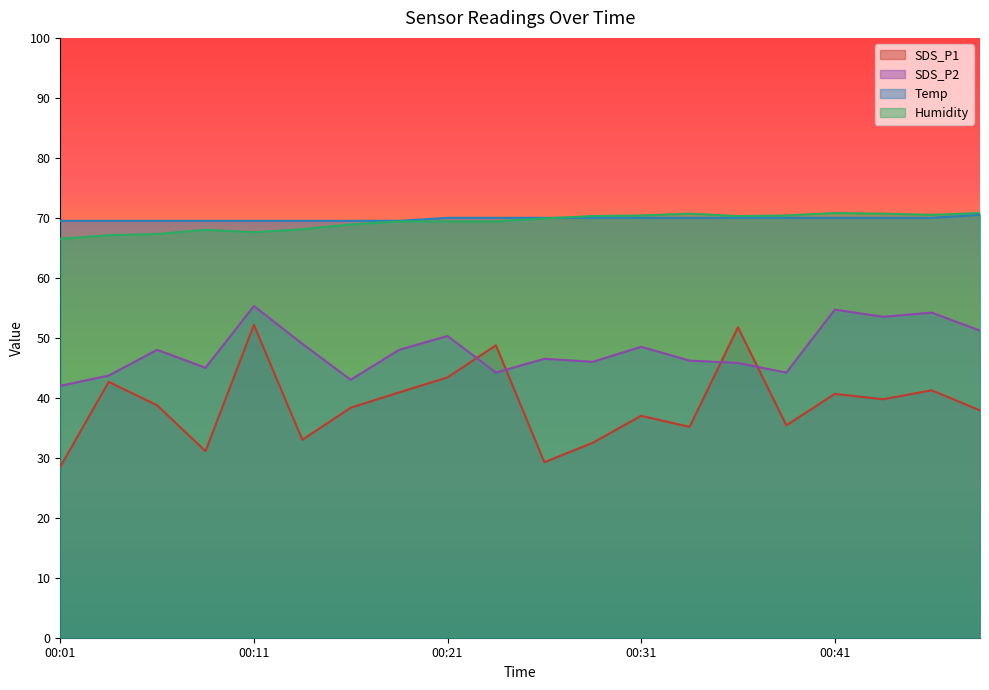

Which category has the lowest value across all series?

00:01